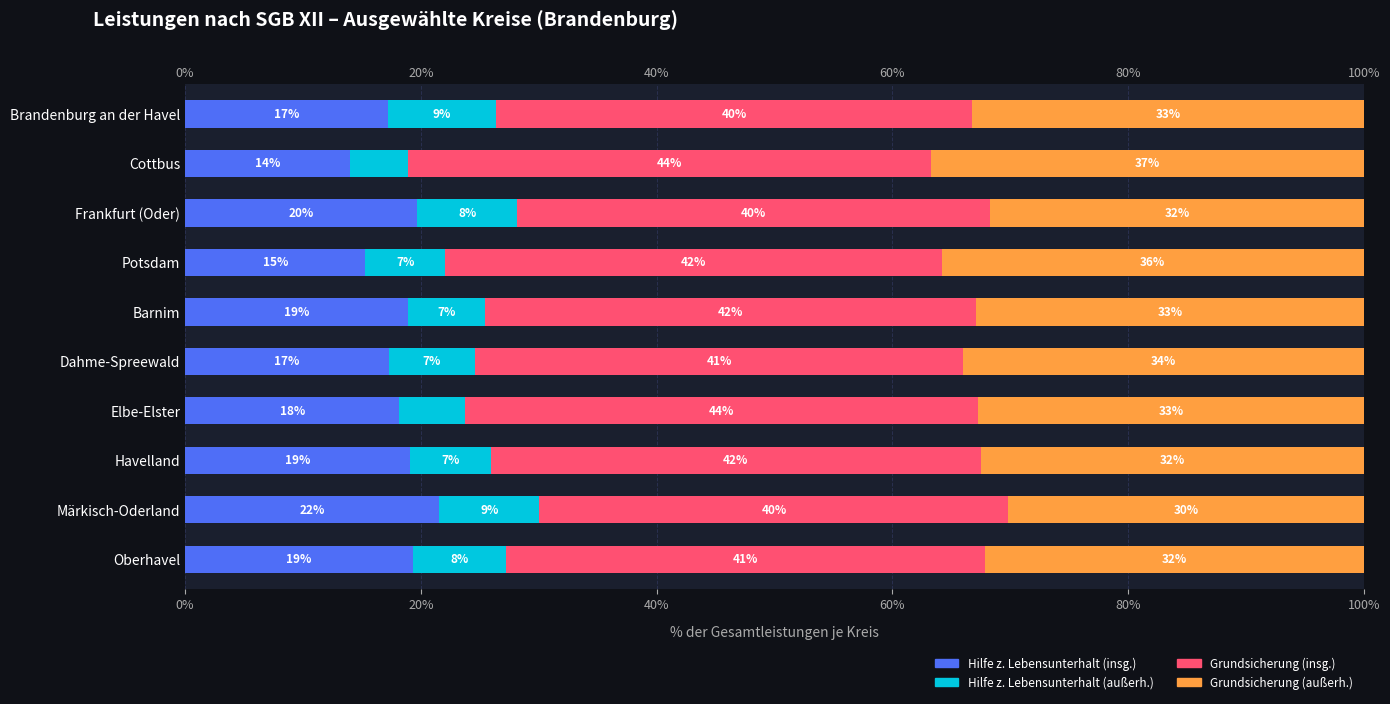

The Grundsicherung (insg.) series shows 40.1 at Frankfurt (Oder). True or false?

True